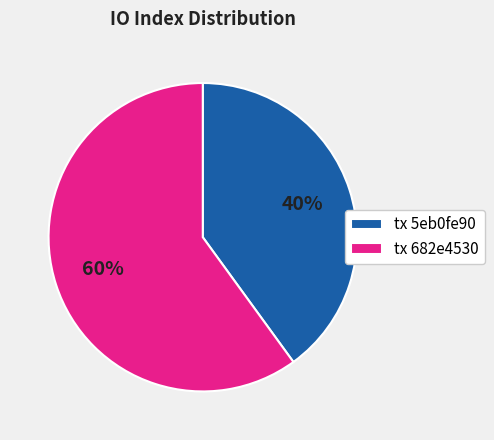

What is the majority slice?

tx 682e4530